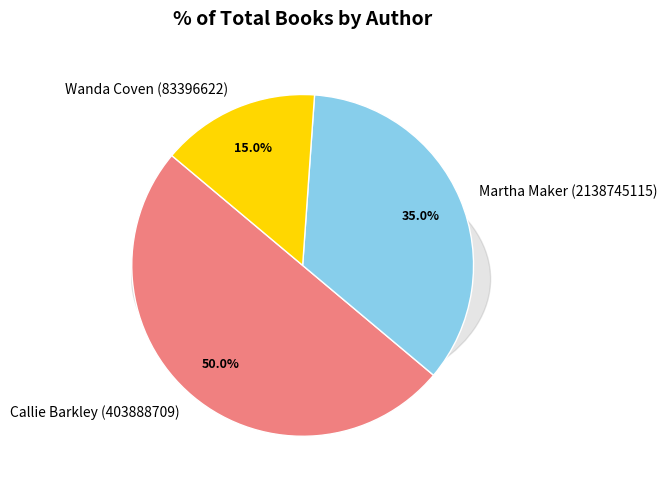

Combined, what portion of the pie is Callie Barkley (403888709) and Martha Maker (2138745115)?

85.0%